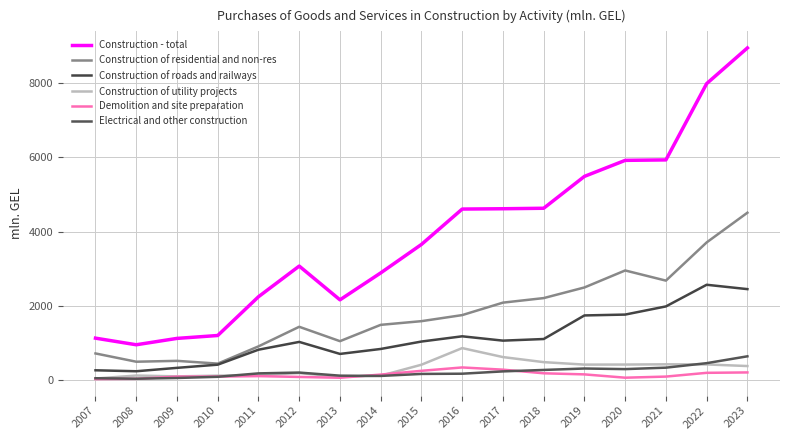

What is the maximum value for Construction - total?

8953.2